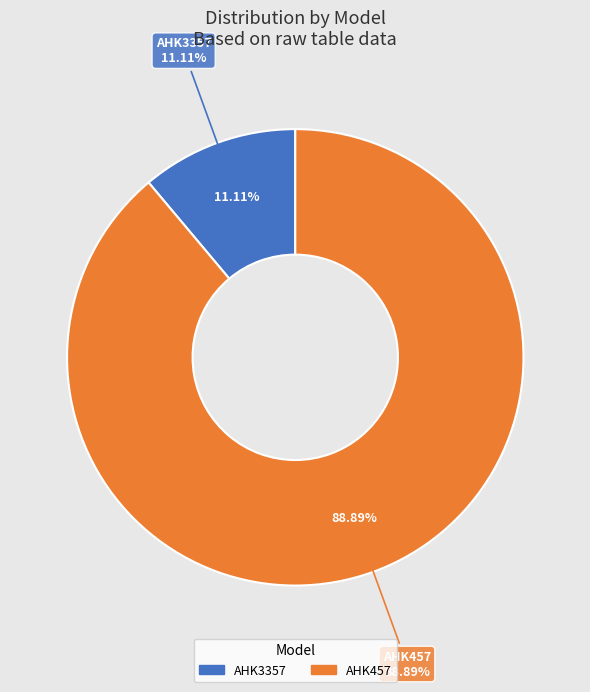

Between AHK457 and AHK3357, which is larger?

AHK457